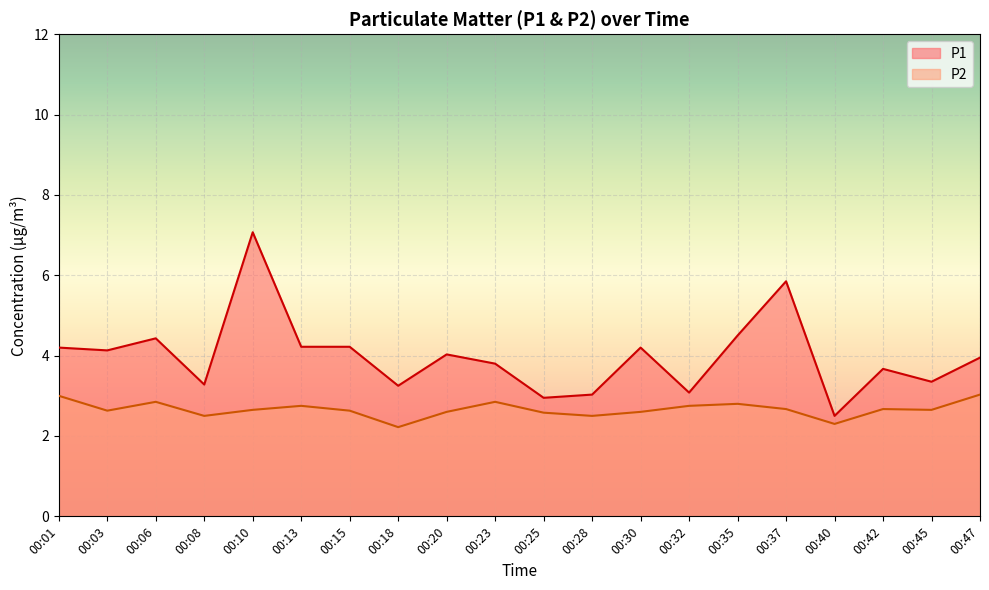

True or false: P2 and P1 cross at least once.

False